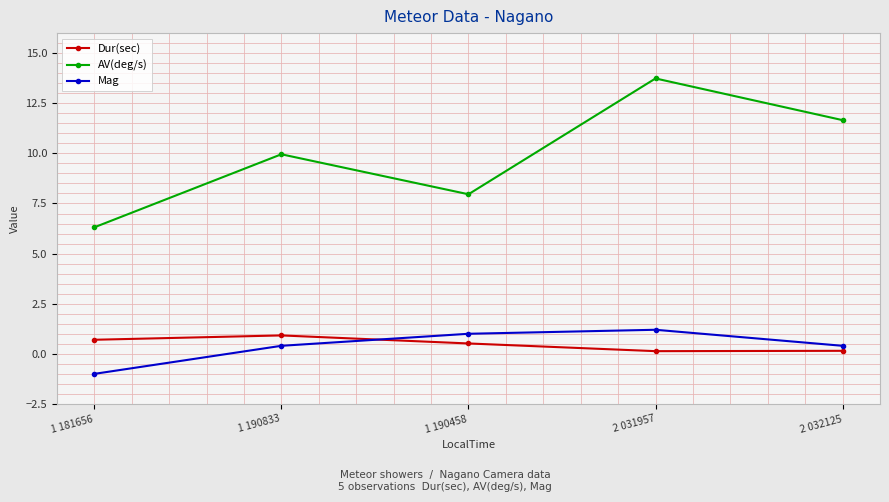

What is the total value across all series at 2 032125?

12.2